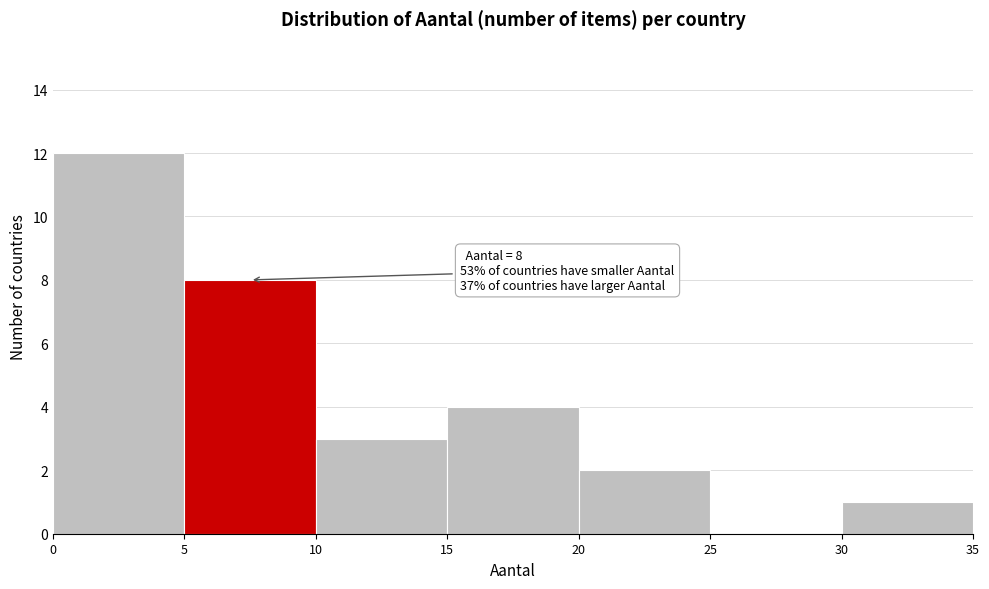

Over which range of the x-axis is the bar tallest?

0 to 5